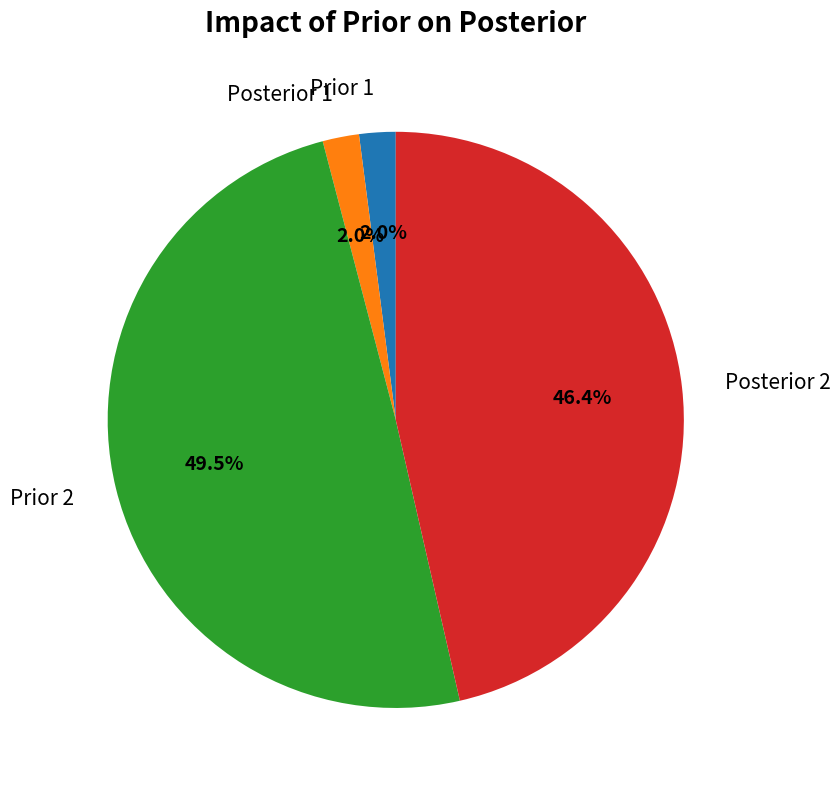

Is the sum of Prior 1 and Posterior 1 greater than half?

No